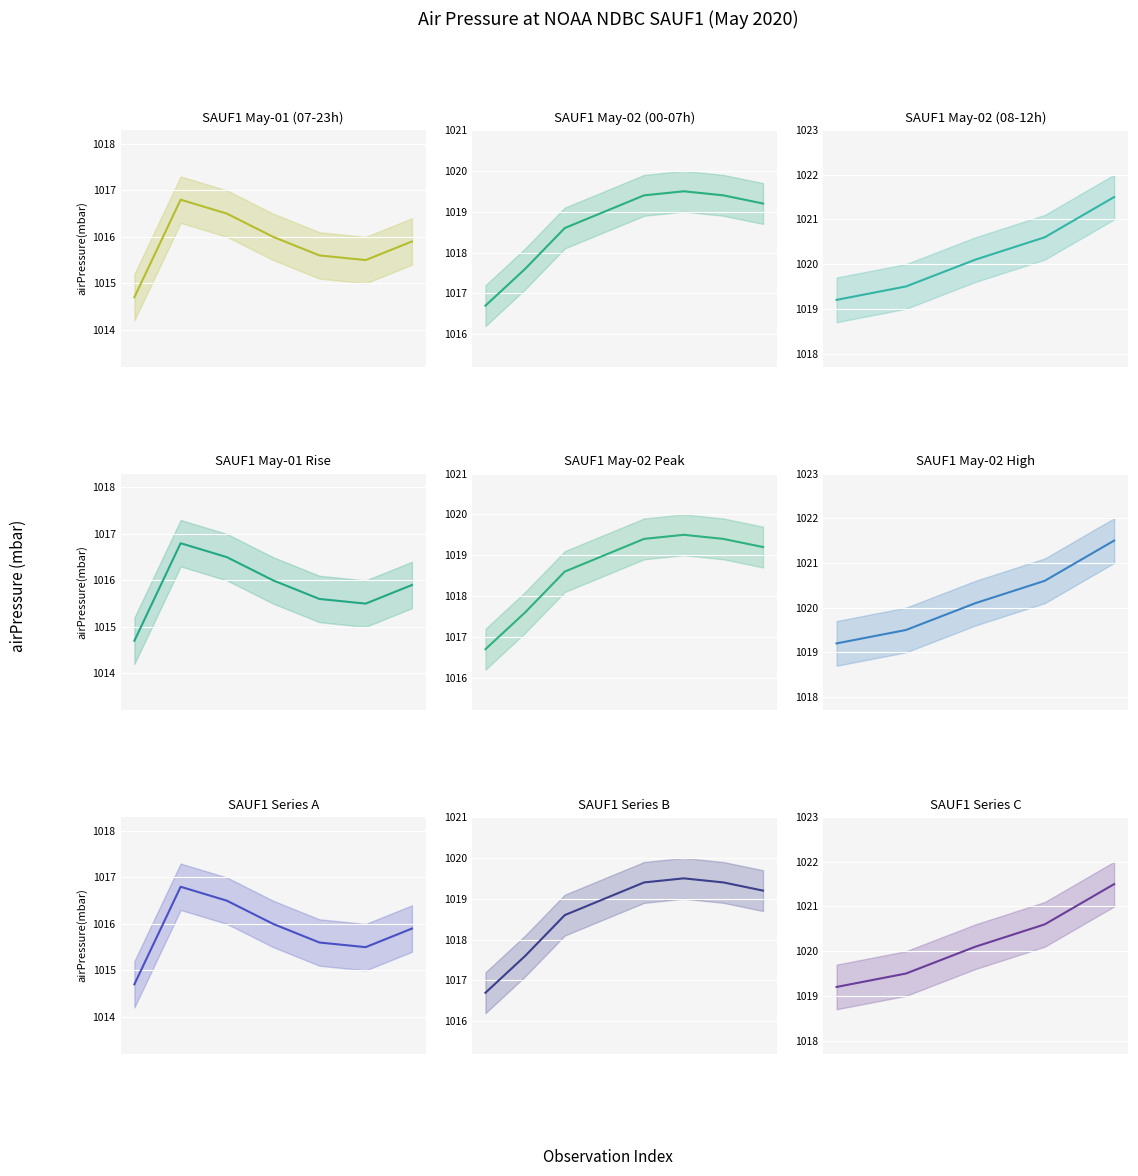

Approximately how many times larger is the value at 2020-05-01T22:00:00Z compared to 2020-05-02T05:00:00Z?

1.0